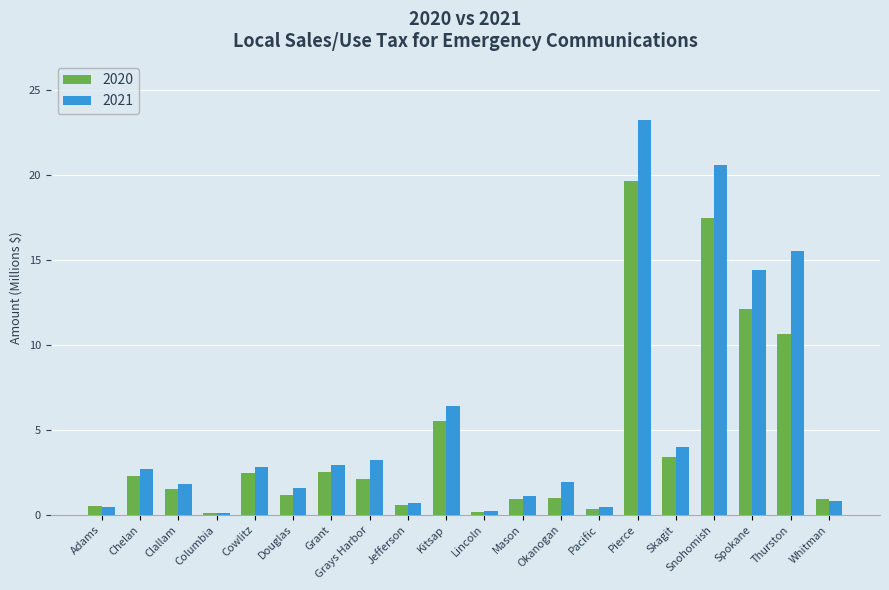

What is the total value across all series at Kitsap?

11.9